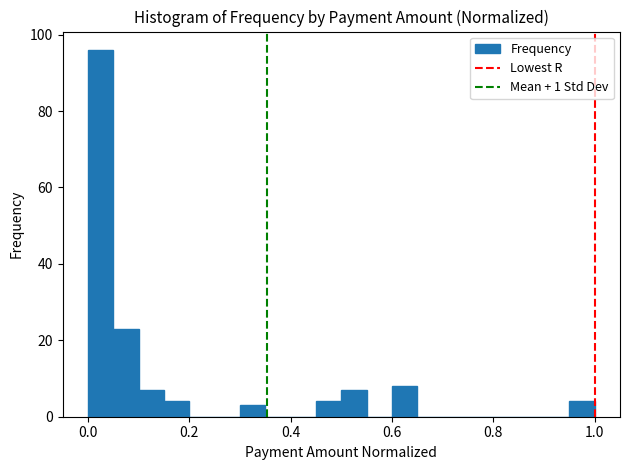

Around what value on the x-axis is the tallest bar? Give the approximate position of its centre, as read against the axis.

0.02